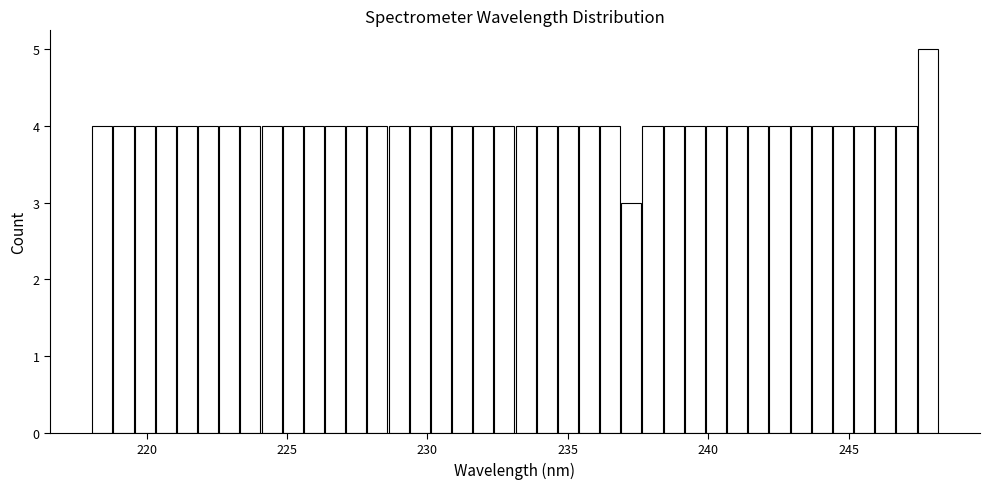

Read against the x-axis, roughly where is the centre of the tallest bar?

248.0